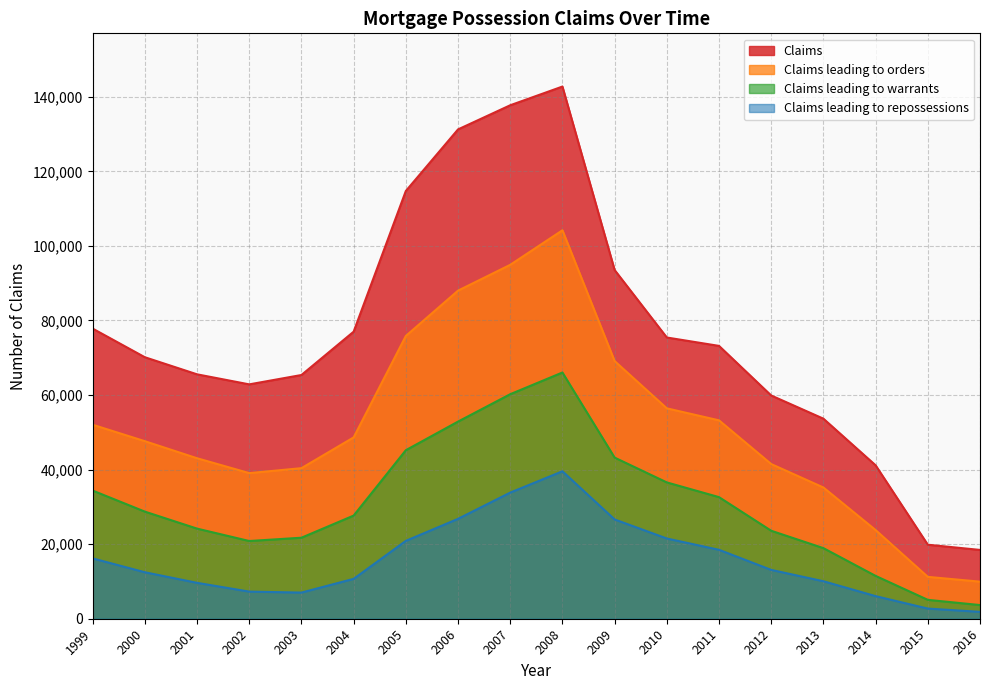

Which series has the largest total across all categories?

Claims